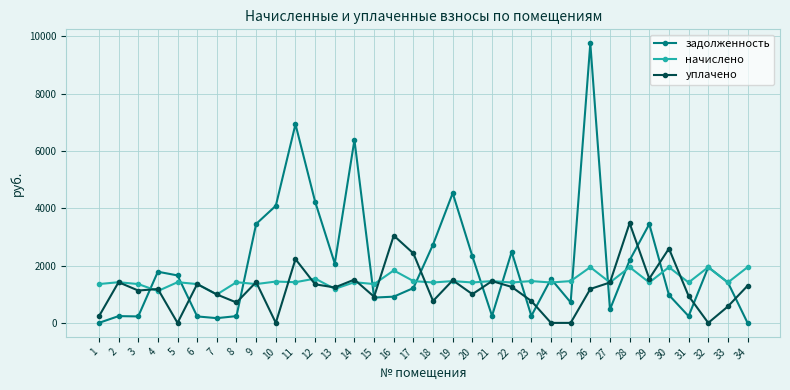

True or false: уплачено has a value of 2592.6 at 30.

True